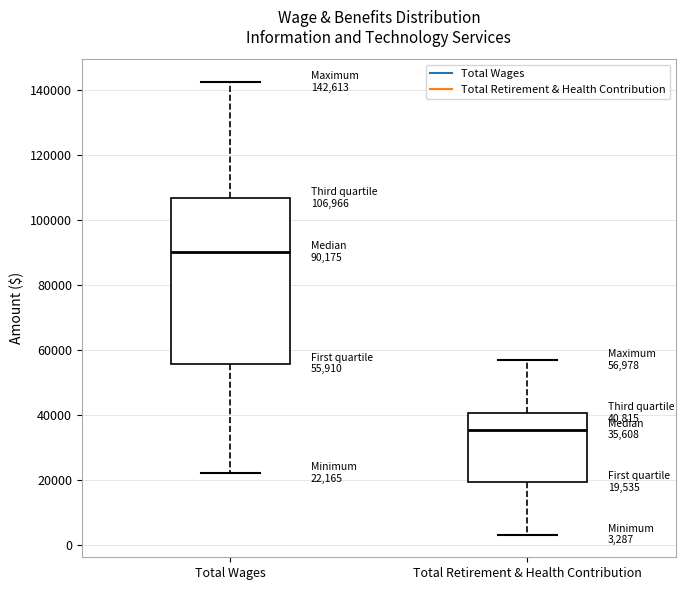

Which box has the lowest median line?

Total Retirement & Health Contribution